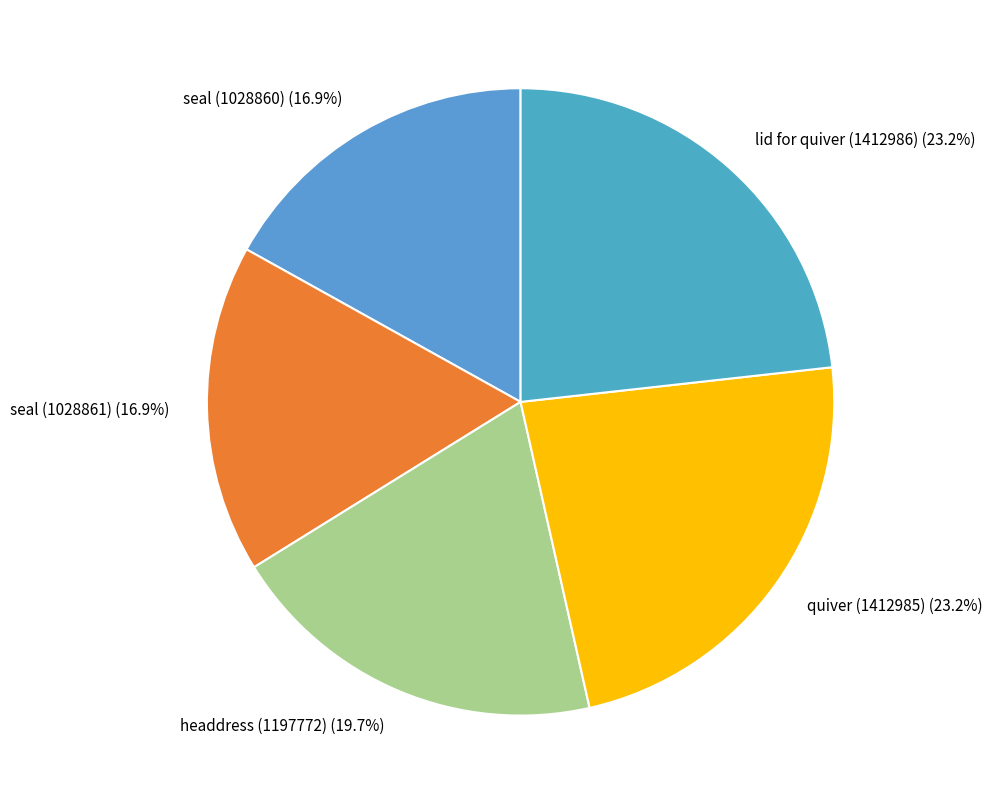

Between headdress (1197772) and seal (1028861), which is larger?

headdress (1197772)